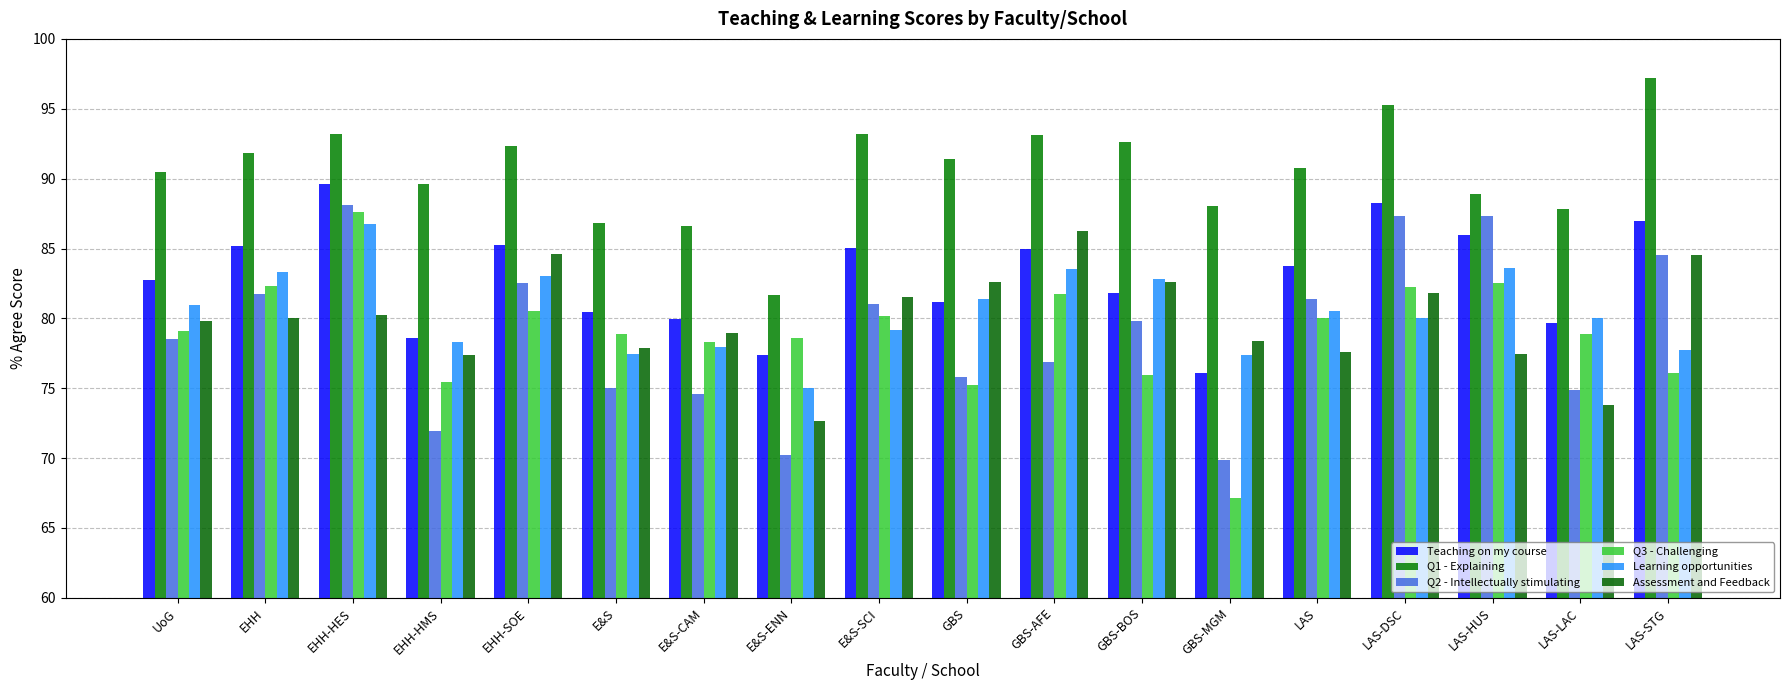

Reading right to left, transcribe all the data shown in this chart.

Teaching on my course: 87.0	79.7	86.0	88.3	83.8	76.1	81.8	85.0	81.1	85.0	77.4	80.0	80.5	85.2	78.6	89.6	85.2	82.8
Q1 - Explaining: 97.2	87.8	88.9	95.2	90.8	88.0	92.6	93.1	91.4	93.2	81.7	86.6	86.8	92.4	89.6	93.2	91.9	90.5
Q2 - Intellectually stimulating: 84.5	74.9	87.3	87.3	81.4	69.9	79.8	76.9	75.8	81.1	70.2	74.6	75.0	82.5	72.0	88.1	81.7	78.5
Q3 - Challenging: 76.1	78.8	82.5	82.3	80.0	67.2	75.9	81.7	75.2	80.2	78.6	78.3	78.9	80.6	75.4	87.6	82.3	79.1
Learning opportunities: 77.8	80.0	83.6	80.0	80.5	77.4	82.8	83.5	81.4	79.2	75.0	78.0	77.5	83.1	78.3	86.8	83.3	81.0
Assessment and Feedback: 84.5	73.8	77.5	81.8	77.6	78.4	82.6	86.2	82.6	81.5	72.7	79.0	77.9	84.6	77.4	80.3	80.0	79.8